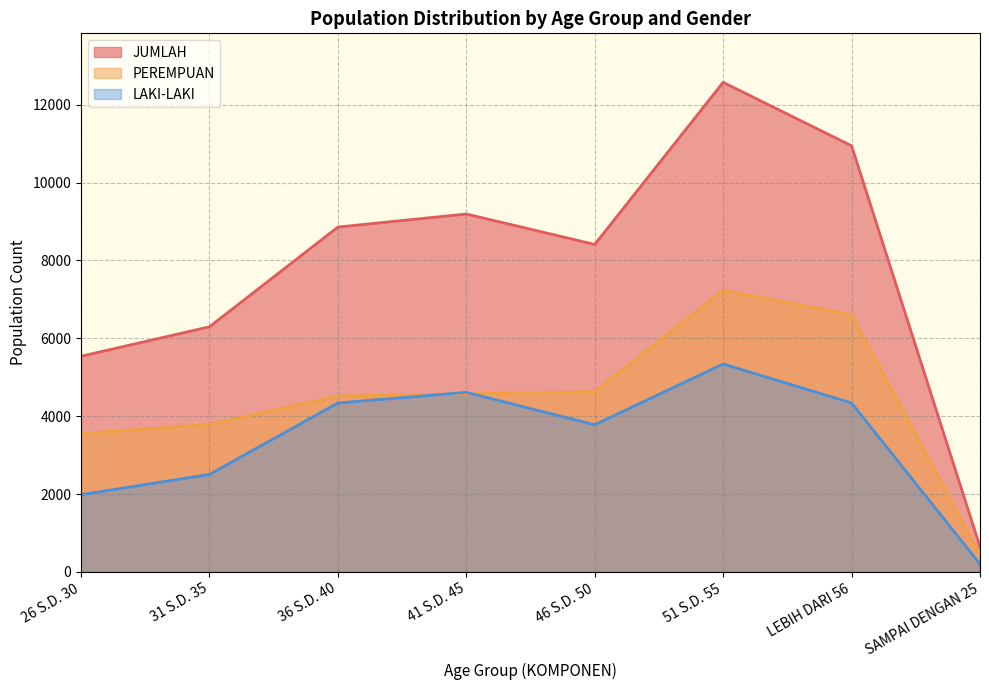

What is the sum of all PEREMPUAN values?

35350